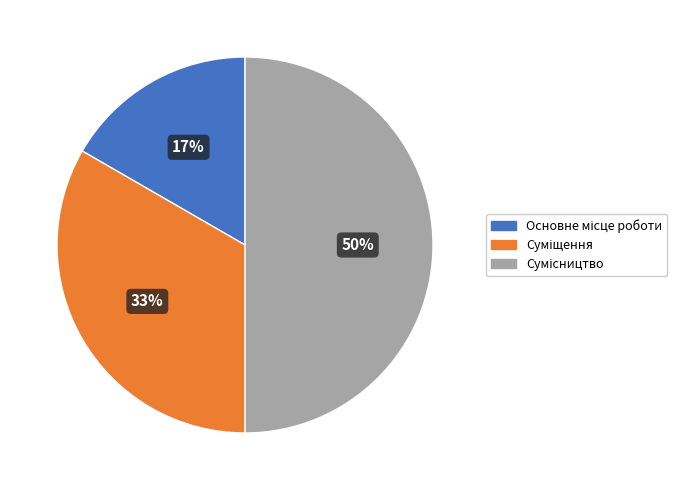

To the nearest percent, what is the average slice percentage?

33%